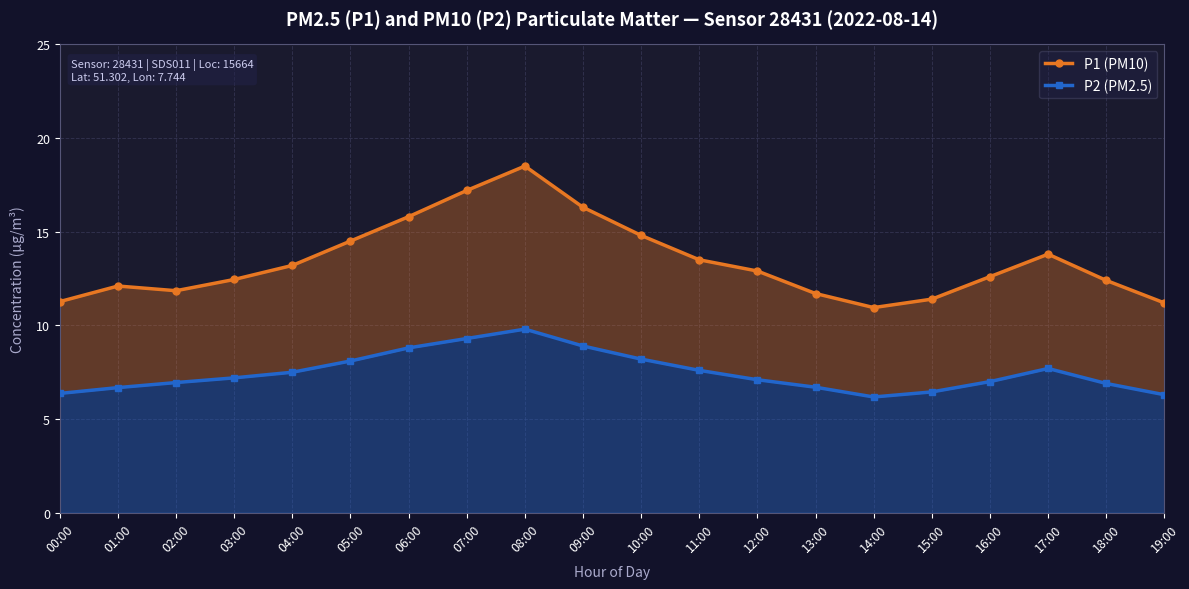

True or false: P1 (PM10) and P2 (PM2.5) cross at least once.

False